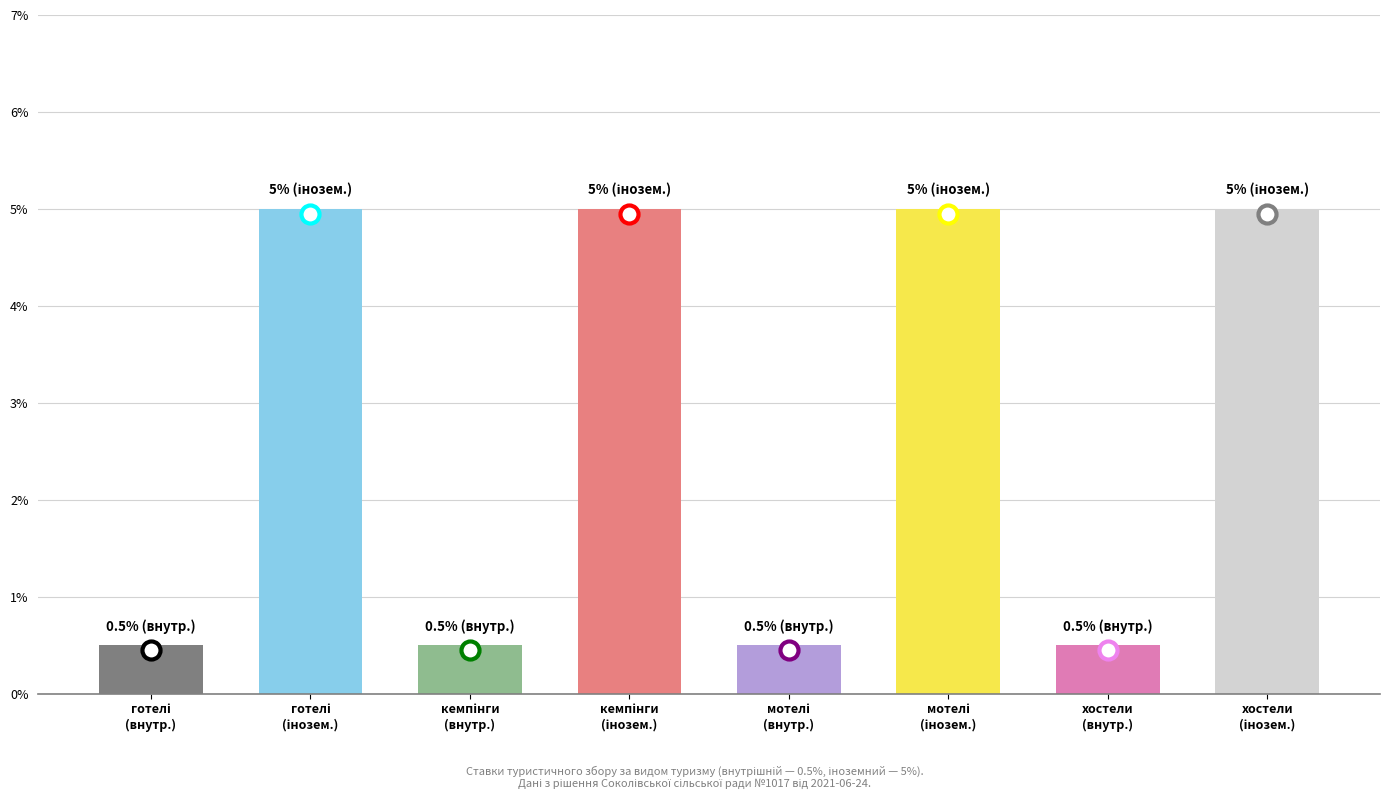

What is the sum of the іноземний (ставка 5) values at гуртожитки для приїжджих and готелі?

10.0